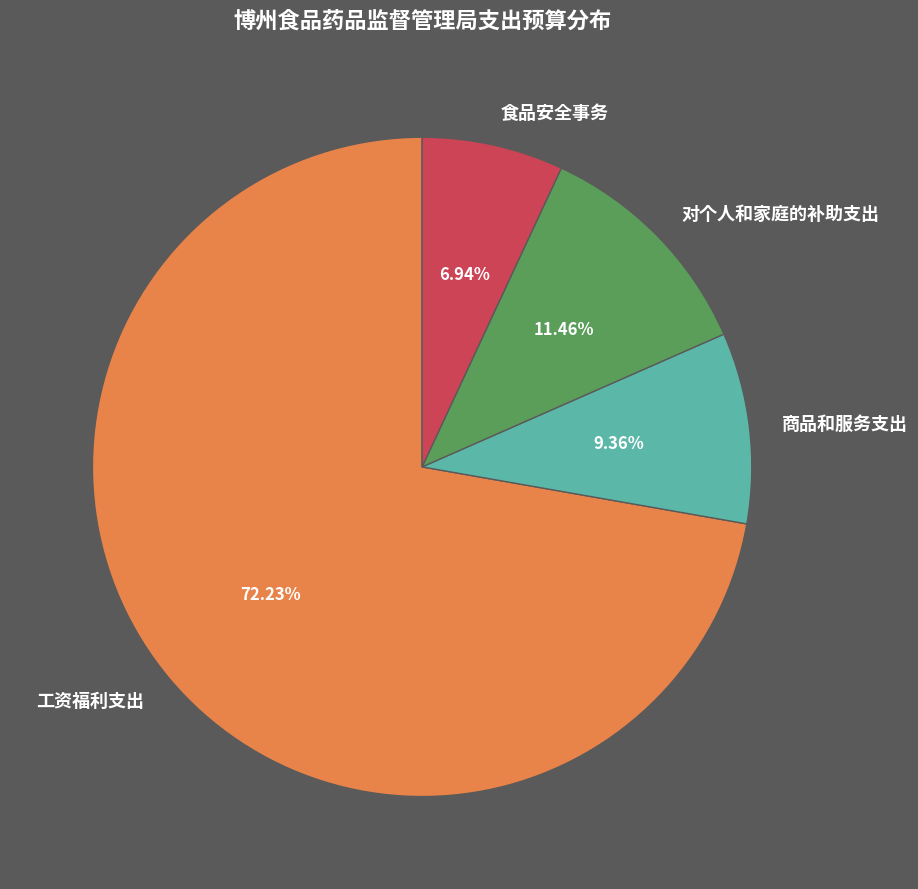

What percentage is the 对个人和家庭的补助支出 slice, to the nearest percent?

11%